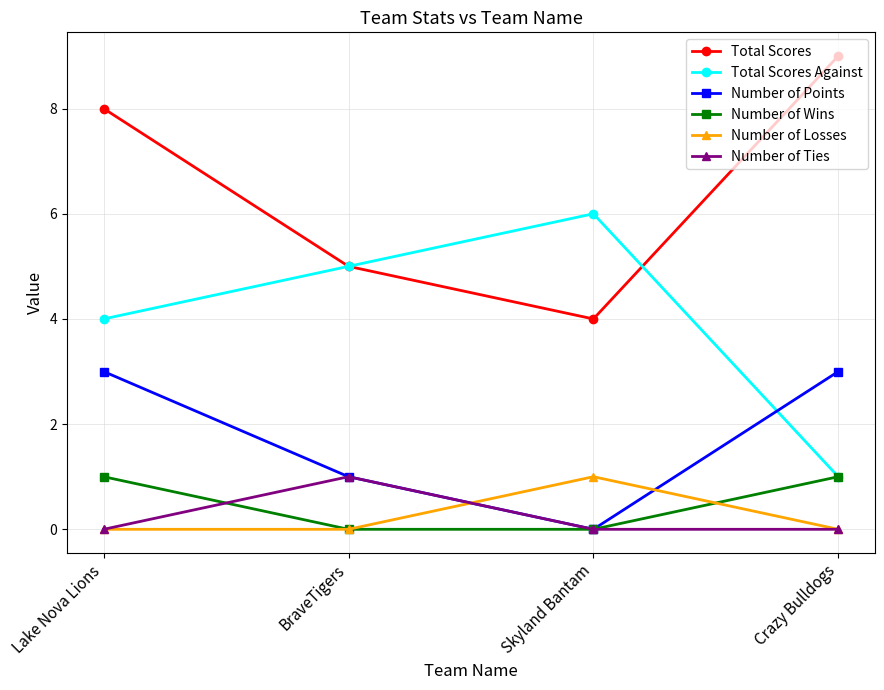

Which series changed the most between Lake Nova Lions and Skyland Bantam?

Total Scores